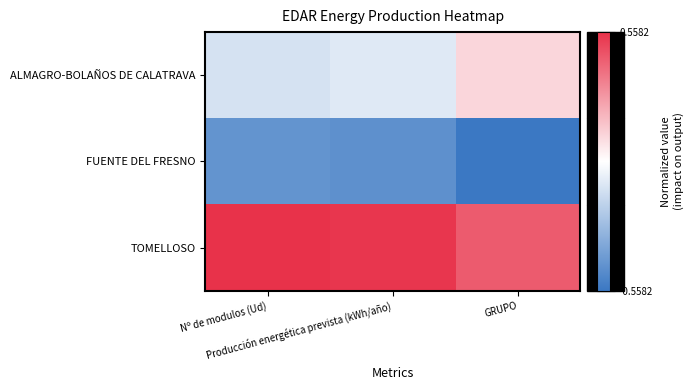

At how many categories does at least one series exceed 0?

3